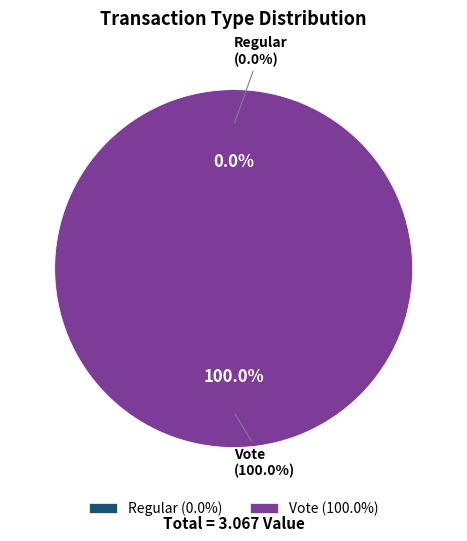

True or false: Regular accounts for 1% of the total.

False